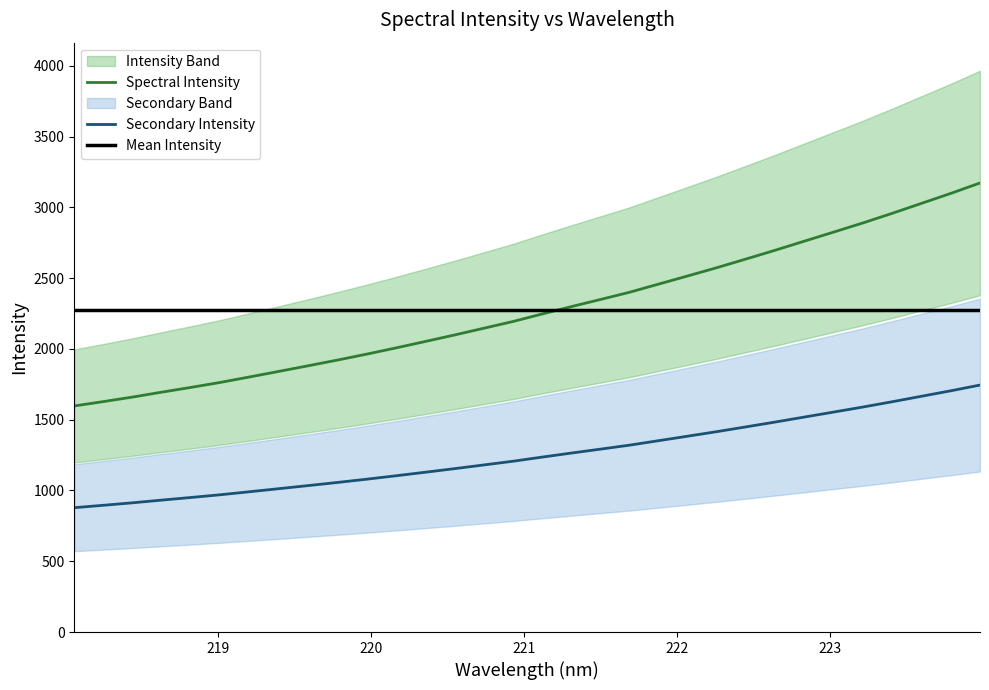

What is the difference between the values at 222.0721 and 218.6332?

821.4